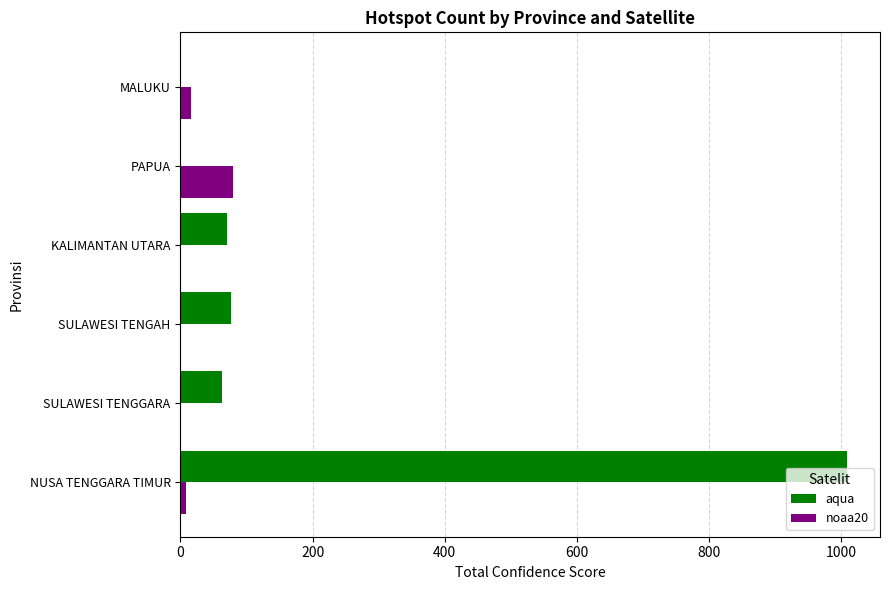

What is the maximum value shown in the chart?

1008